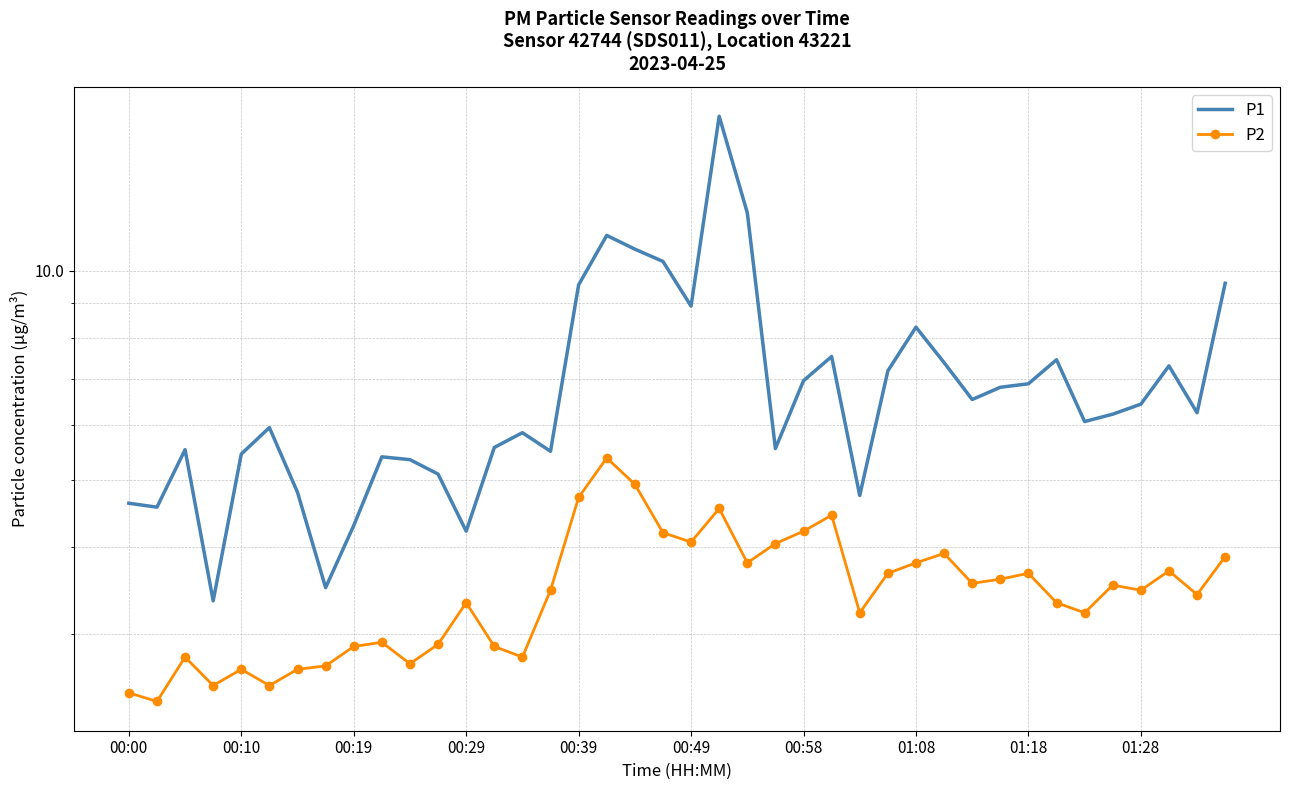

What is the sum of the P1 values at 34 and 20?

15.0